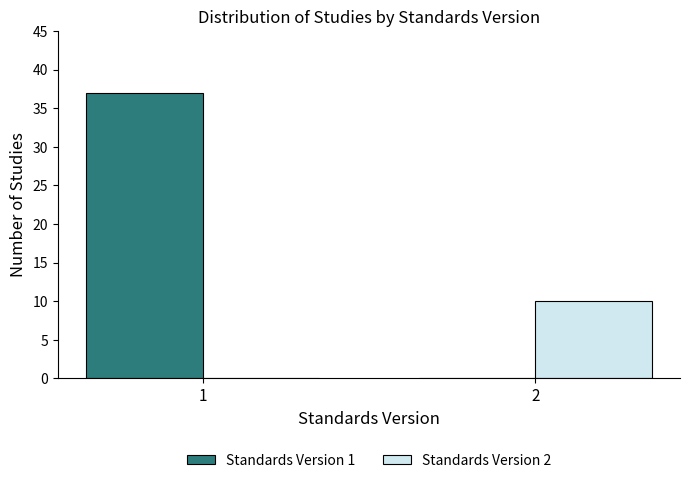

Reading left to right, extract all data points from this chart.

Standards Version 1: 1=37	2=0
Standards Version 2: 1=0	2=10